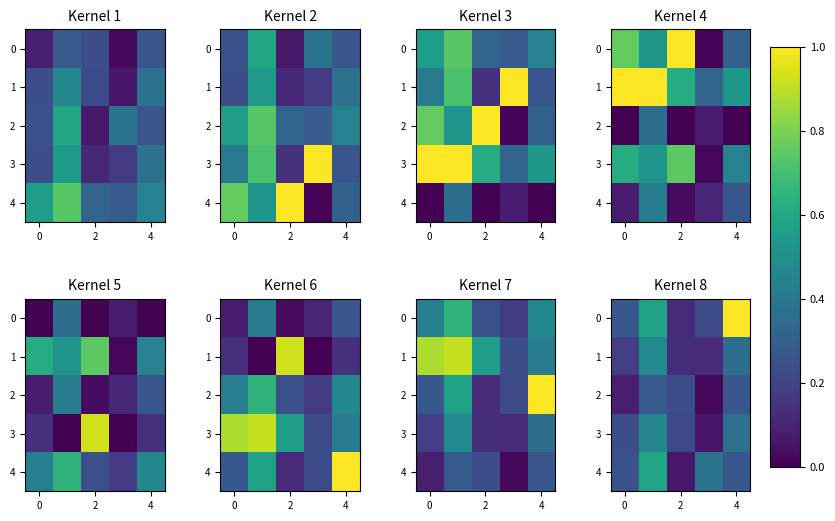

The row_3 series shows 0.3 at −2. True or false?

False